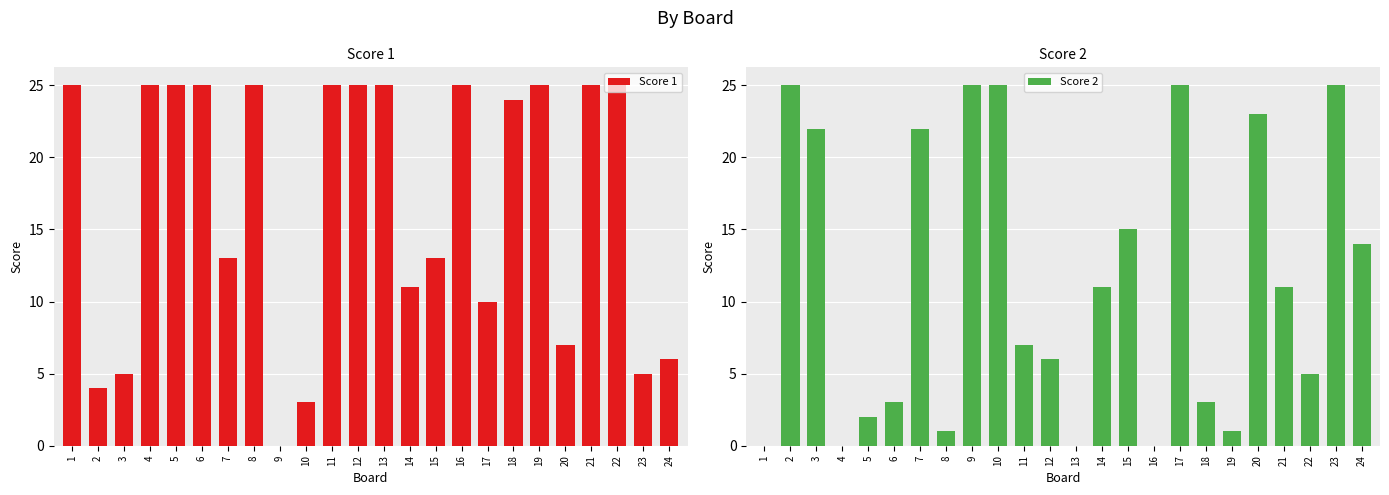

How many values in Score 2 are above zero?

20